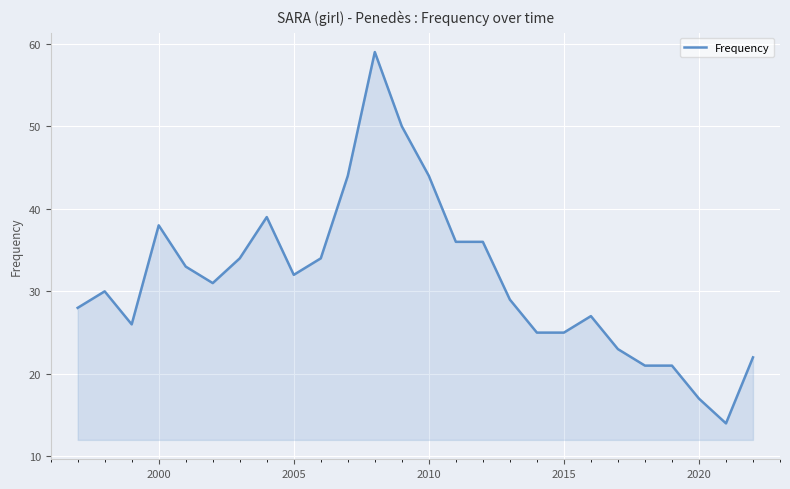

What is the average value?

31